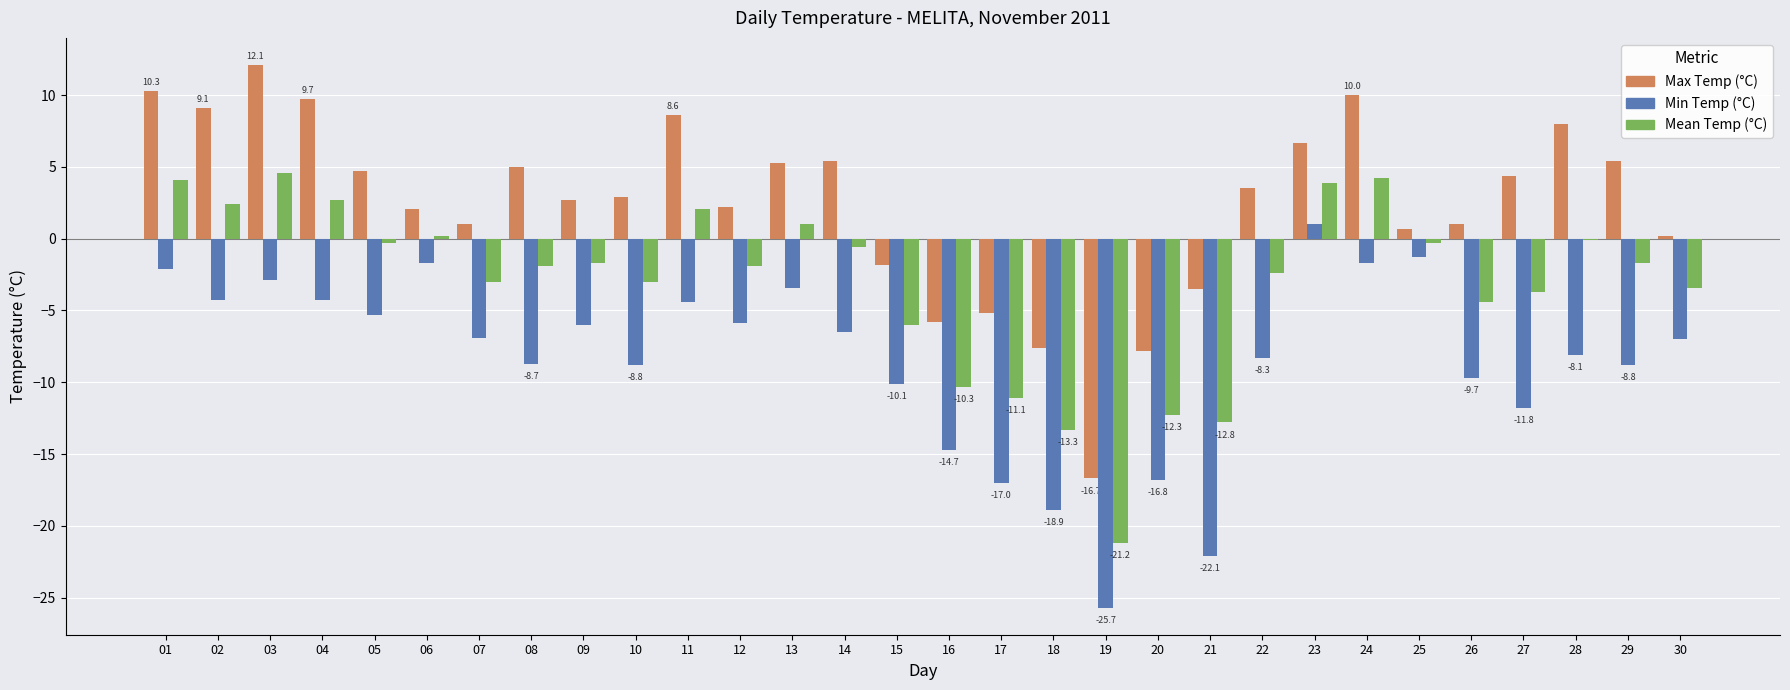

Which label corresponds to the largest value in the chart?

03